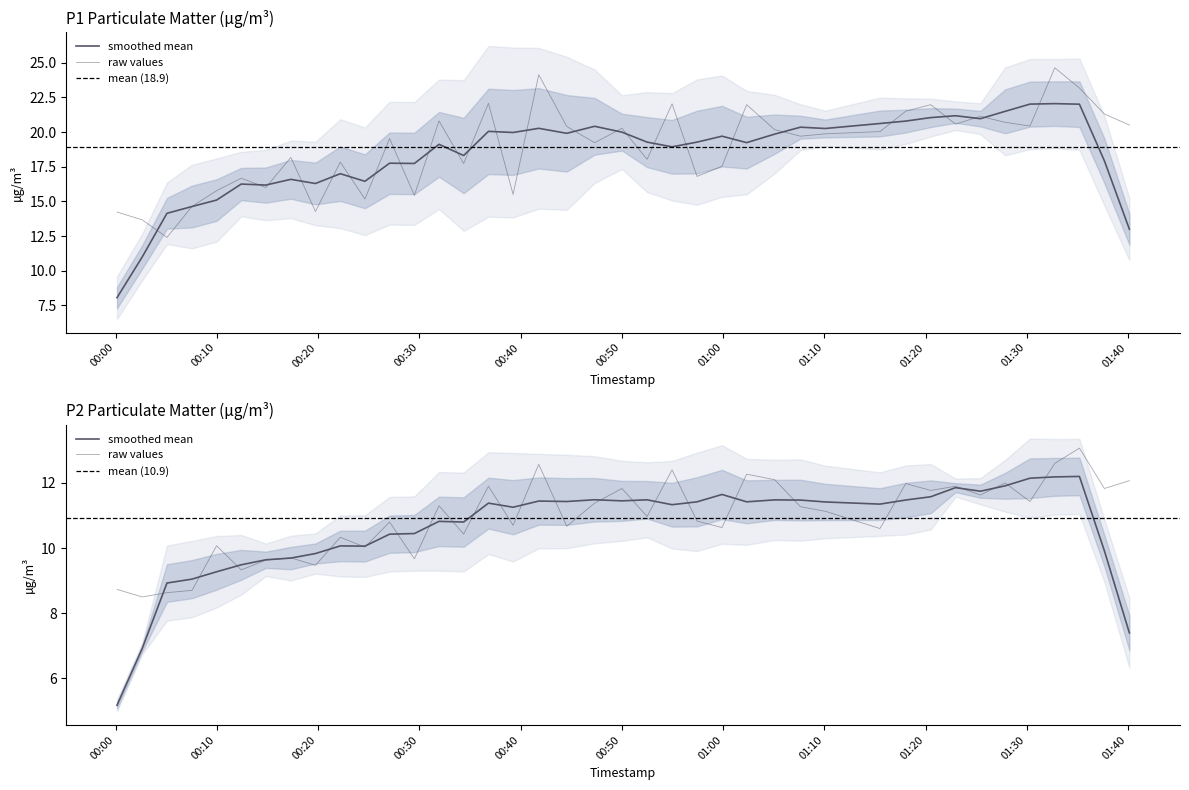

The value of P2 at 17 is 16.6. True or false?

False